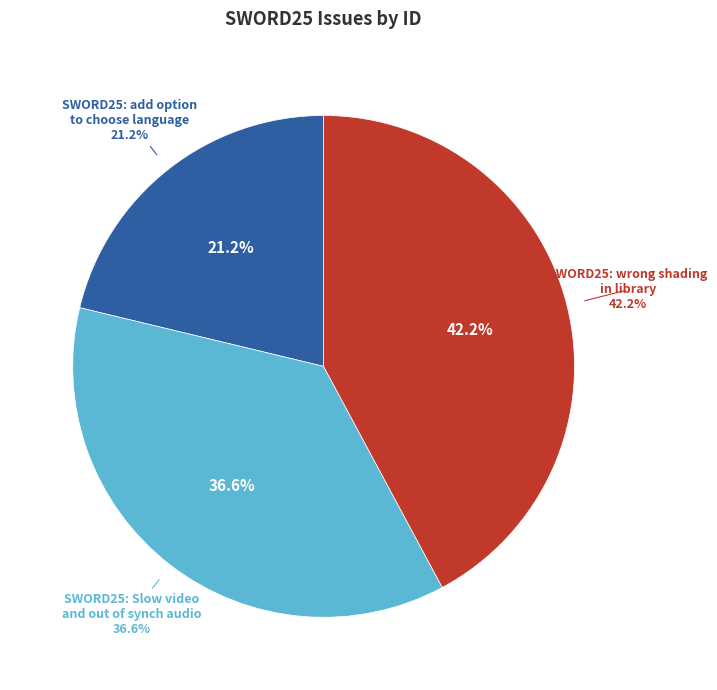

To the nearest percent, what percentage of the pie is SWORD25: wrong shading in library?

42%